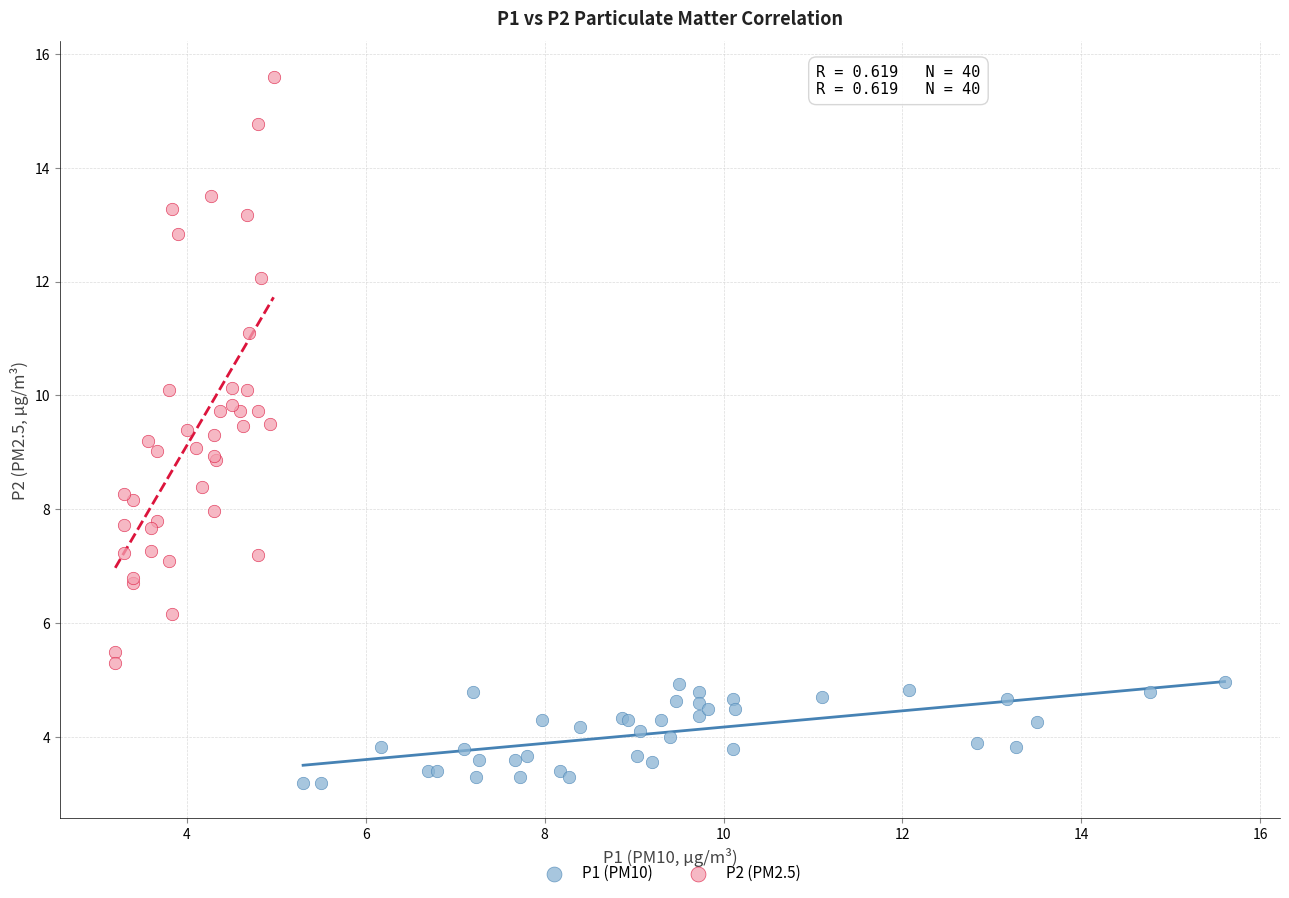

Which series contains the highest Y value?

P2 (PM2.5)